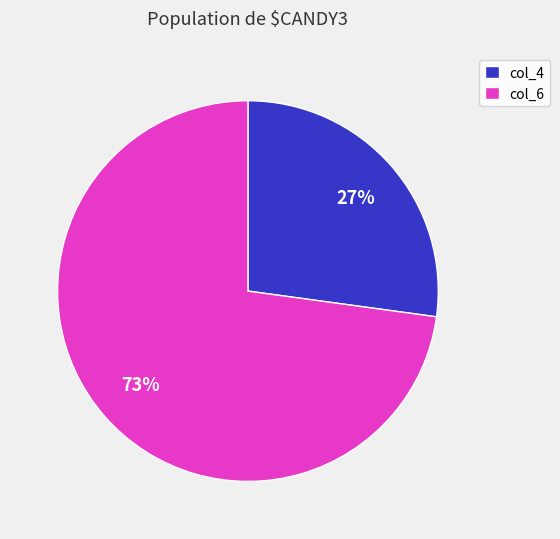

Is there any slice that represents more than half of the pie?

Yes